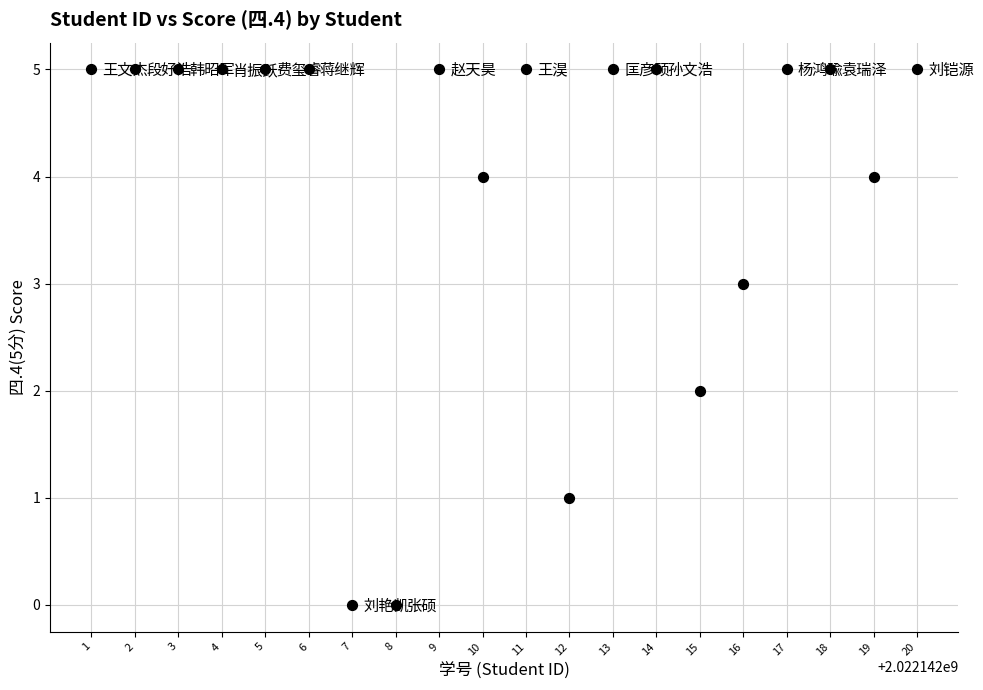

What is the range of Y values (max minus min)?

5